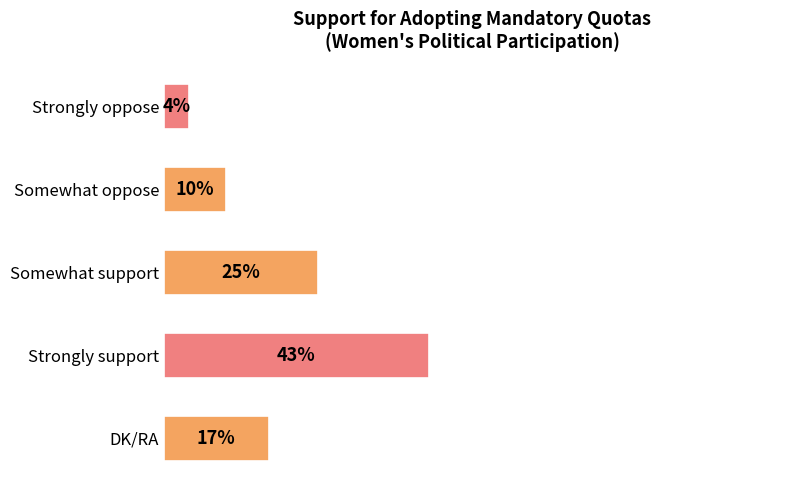

Which label corresponds to the smallest value in the chart?

Strongly oppose